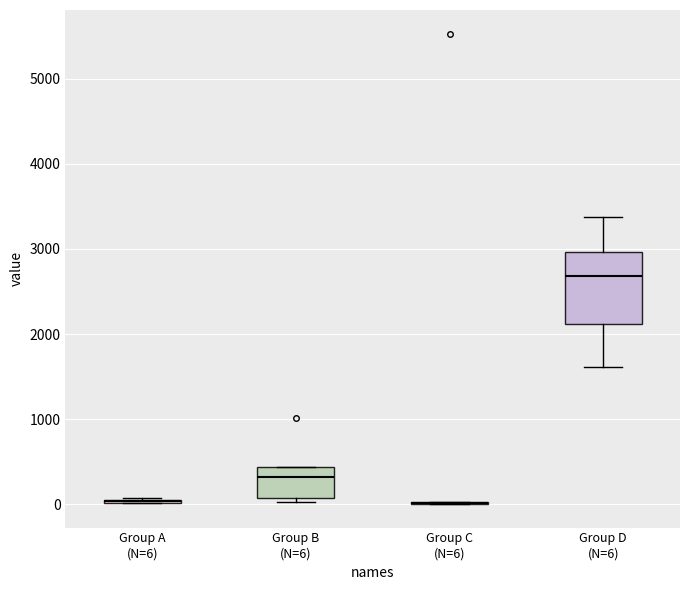

Reading left to right, transcribe this box plot: for each box, give where its median line is, the range the box spans, and where its two whiskers end, as read against the y-axis. The values are not printed on the chart, so give them approximately, as read against the axis.

Group A (N=6): box collapsed to a line at 0, whiskers 0 to 100
Group B (N=6): median 300, box 100 to 400, whiskers 0 to 400
Group C (N=6): box collapsed to a line at 0, whiskers 0 to 0
Group D (N=6): median 2700, box 2100 to 3000, whiskers 1600 to 3400